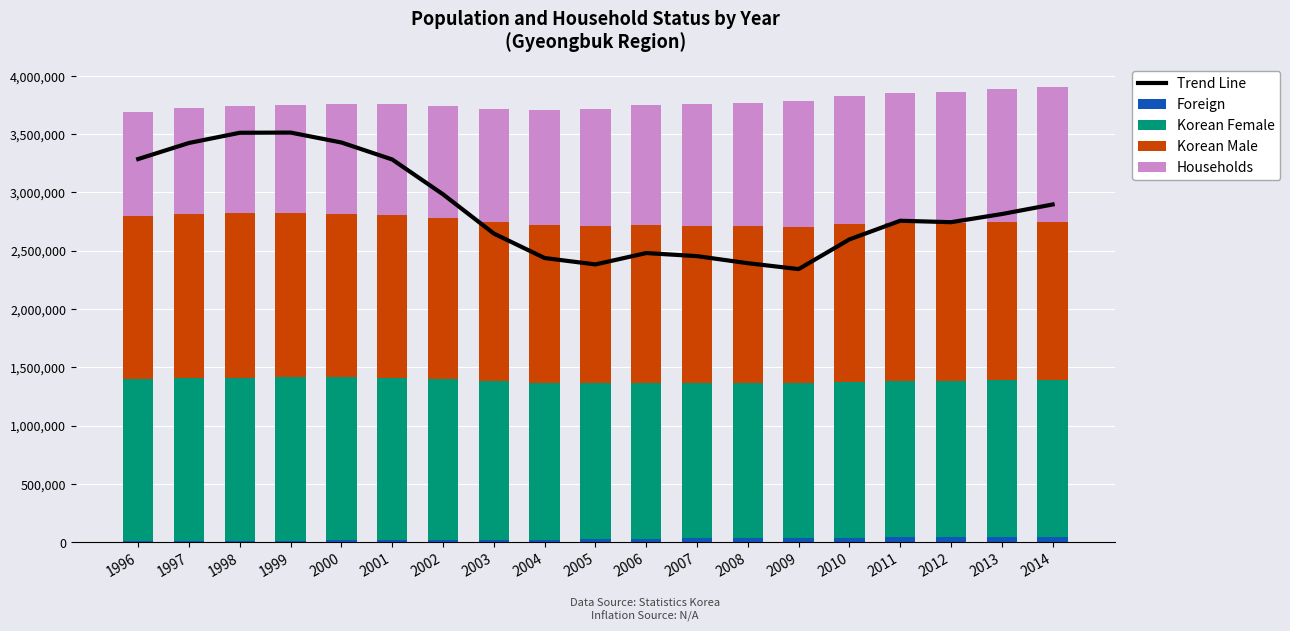

What is the approximate value of Foreign at 2010?

36895